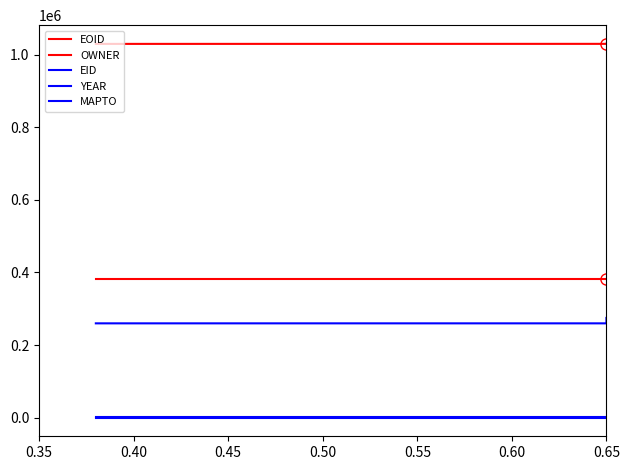

At which label does EOID first exceed 1030175?

0.65